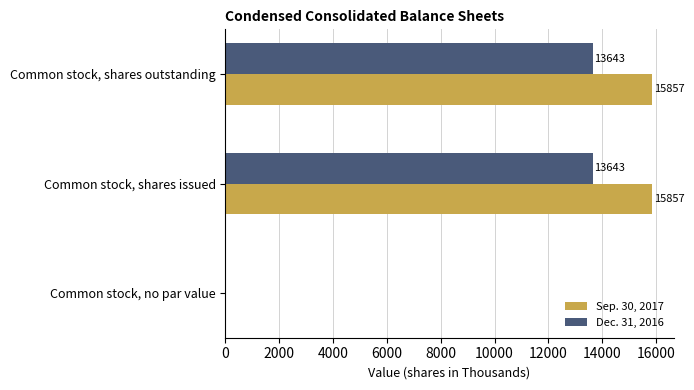

Is the value of Dec. 31, 2016 at Common stock, no par value greater than the value of Sep. 30, 2017 at Common stock, shares issued?

No